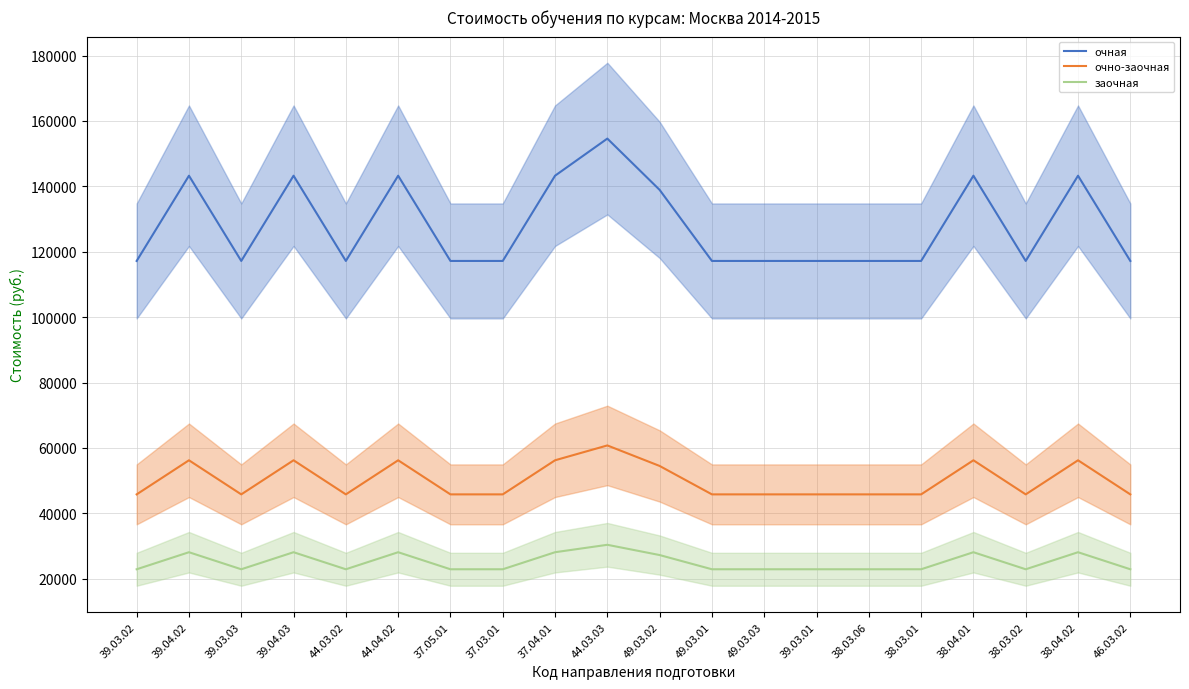

What is the greatest value displayed?

154615.5